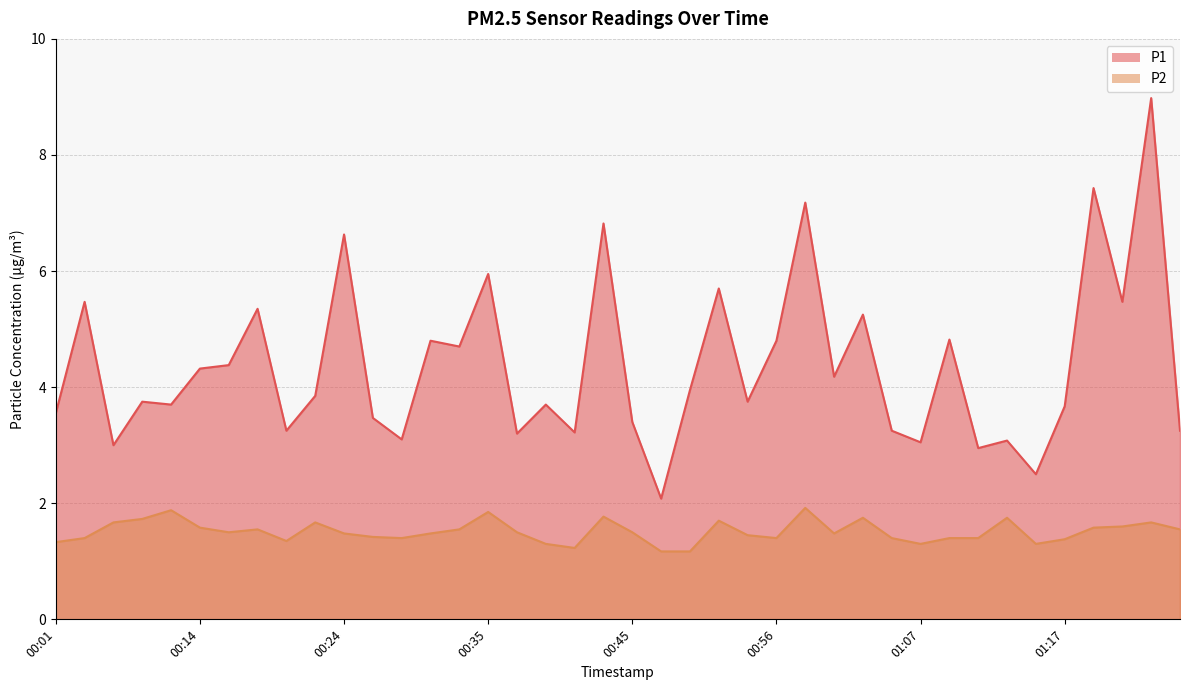

What is the difference between the maximum and minimum values in the P1 series?

6.9